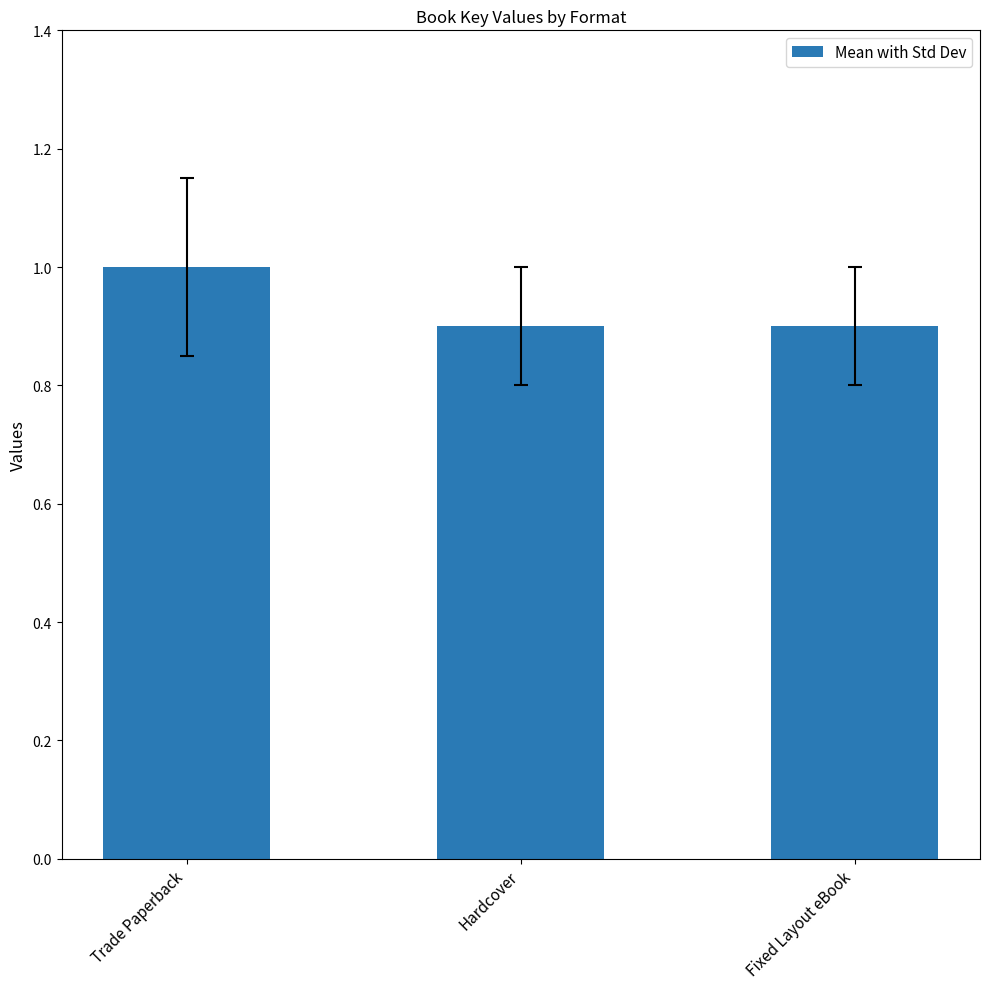

What is the value of the 3rd bar from the left?

0.9